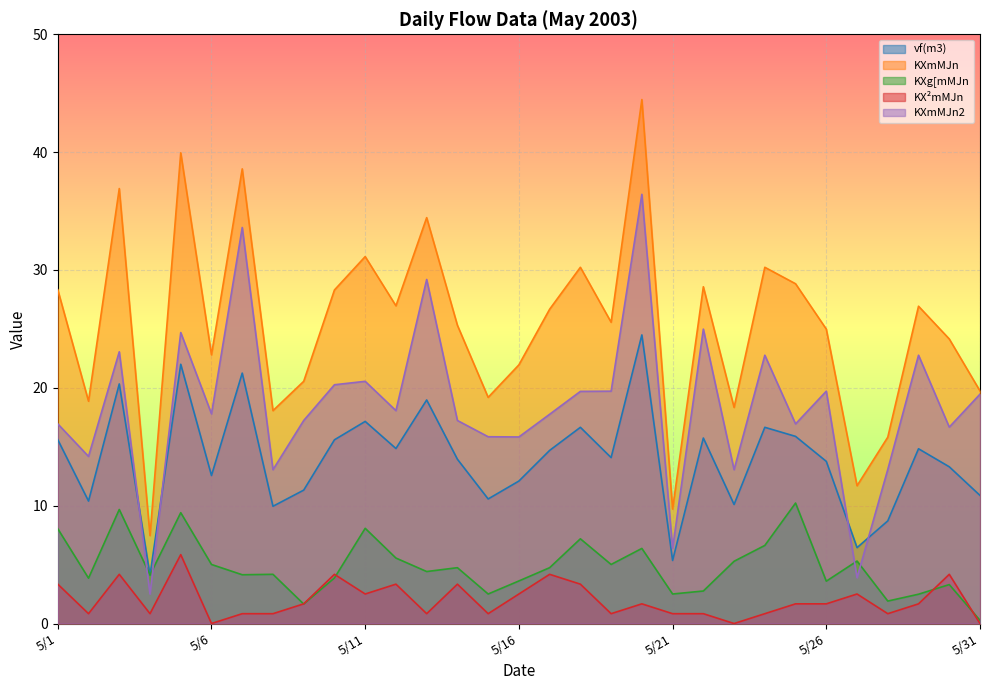

How many data points does each series have?

31